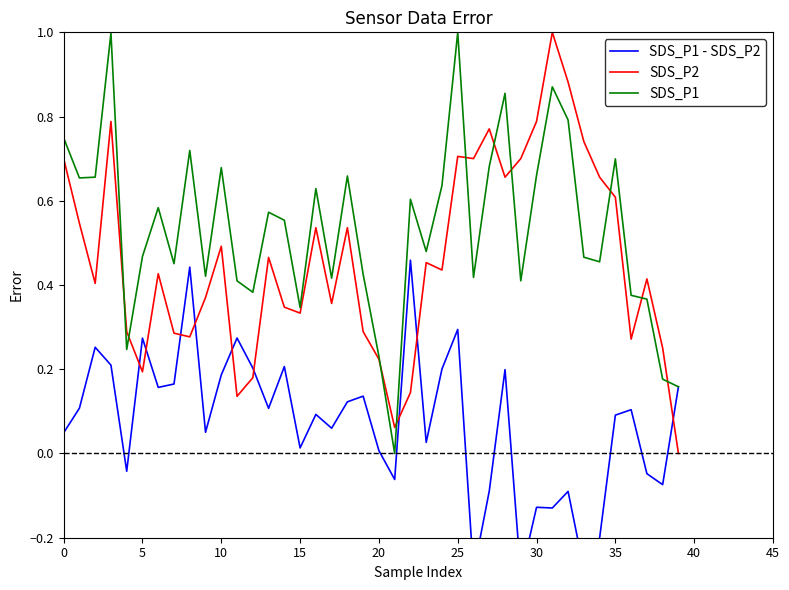

Which series ends up on top after the final intersection of SDS_P2 and SDS_P1 - SDS_P2?

SDS_P1 - SDS_P2